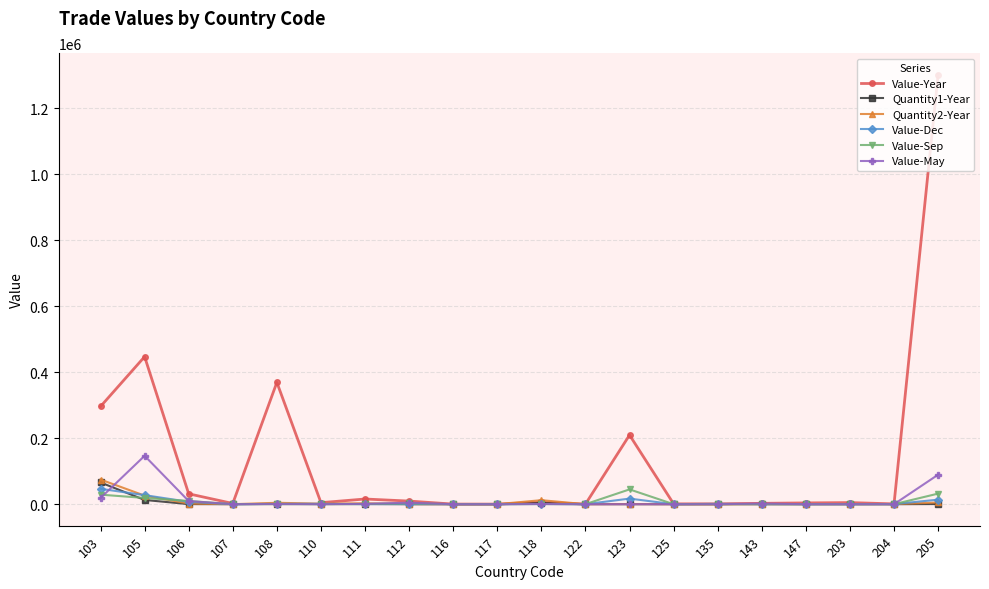

What is the value of the Quantity1-Year point at the 15th from the left?

3